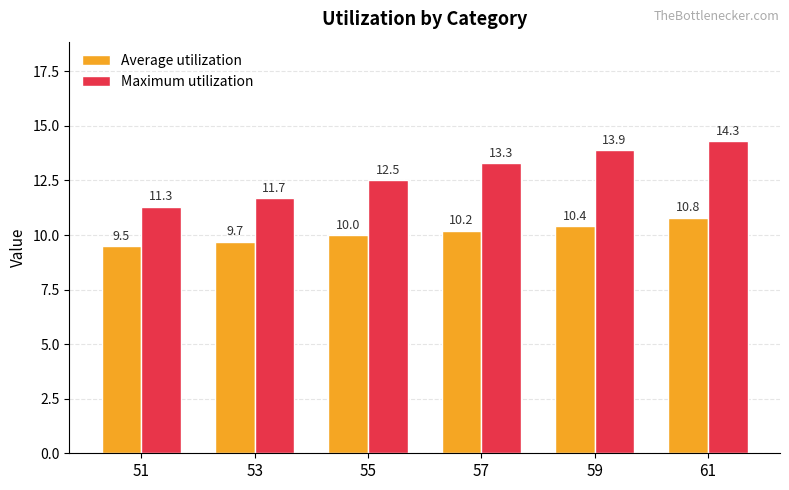

What is the difference between the highest and lowest values at 55?

2.5